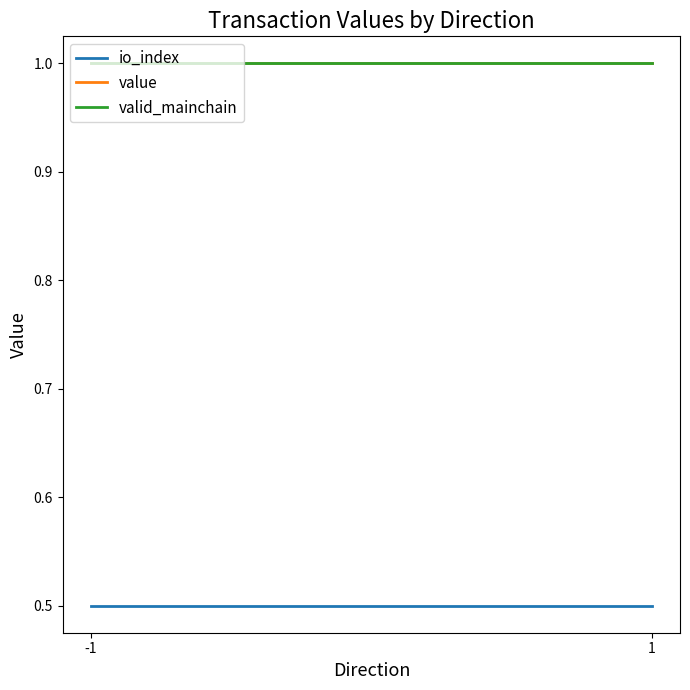

The io_index series shows 0.1 at 1. True or false?

False